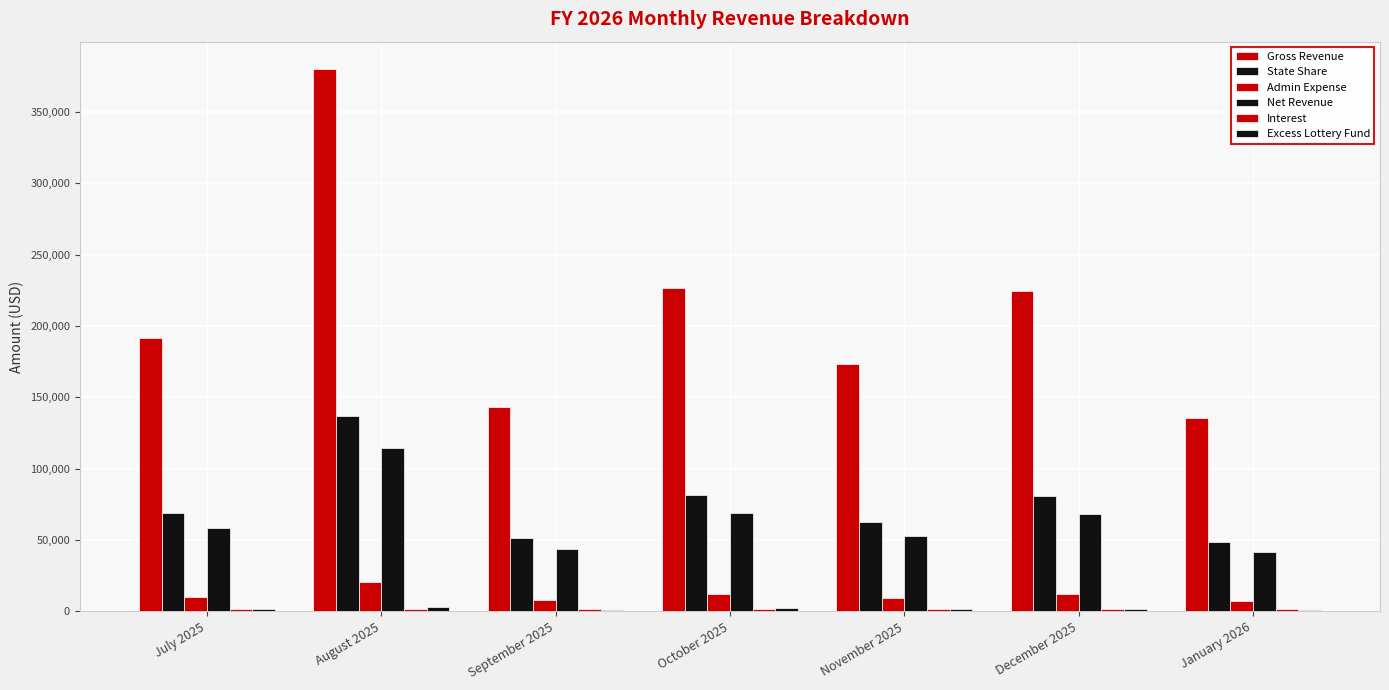

How many bars are there in each group?

6